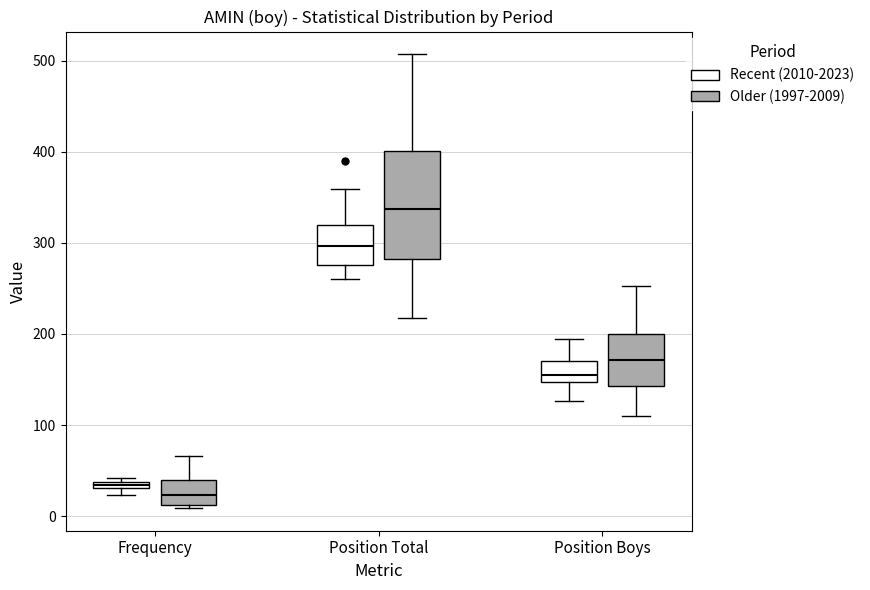

Where is the lower edge of the box for Frequency (Older (1997-2009)) on the y-axis? The values are not printed on the chart, so give them approximately, as read against the axis.

10